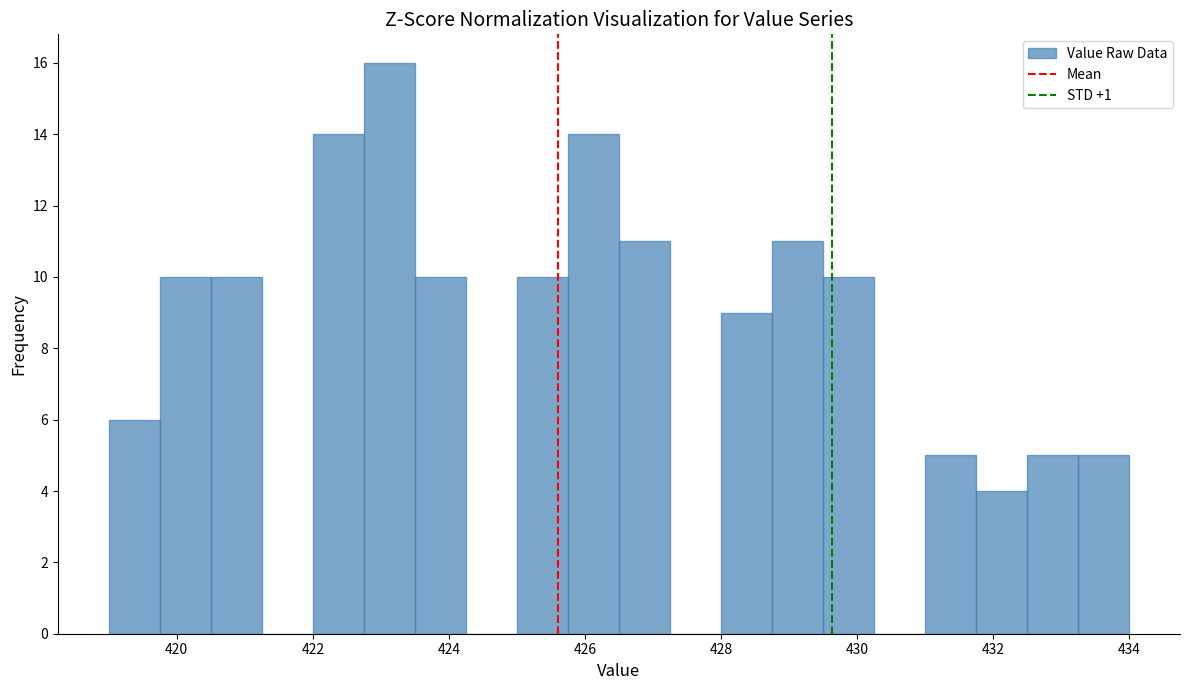

Read against the x-axis, roughly where is the centre of the tallest bar?

423.2